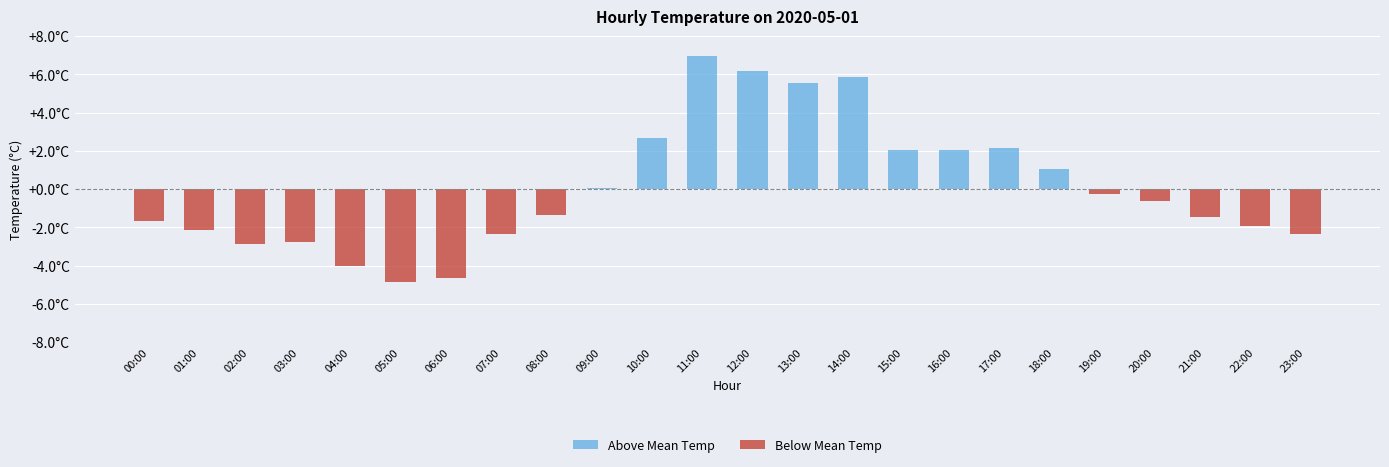

Is the value of Below Mean Temp at 06:00 greater than the value of Above Mean Temp at 01:00?

No